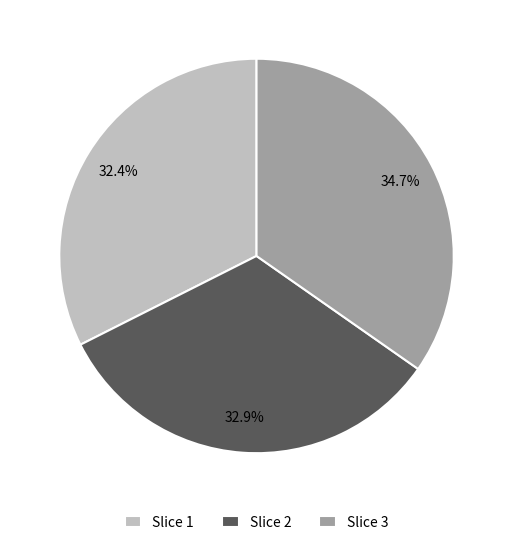

How much of the chart is everything except Slice 1?

67.6%